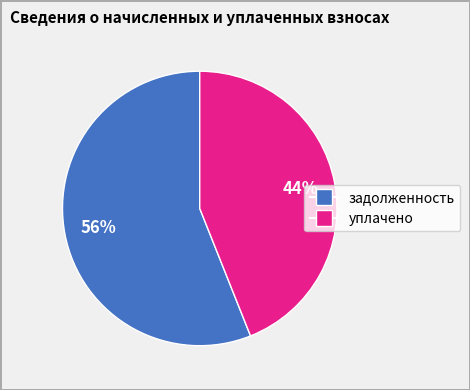

To the nearest percent, what is the average slice percentage?

50%